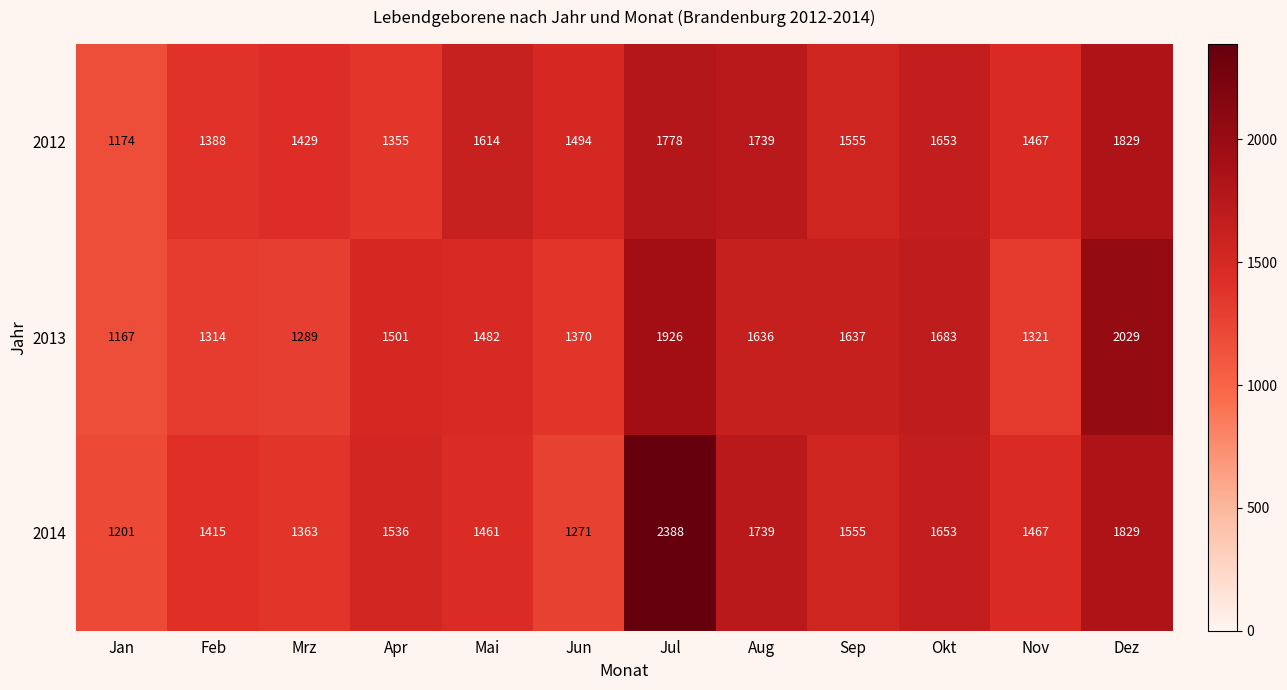

Count the number of data series in this chart.

3